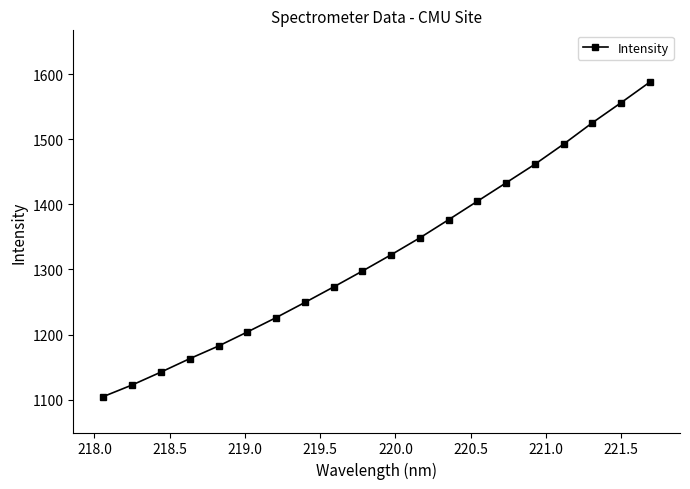

Reading left to right, list all the values displayed in this chart.

1104.8	1122.5	1142.3	1162.9	1182.3	1203.9	1225.9	1249.2	1273.0	1297.4	1322.5	1348.5	1376.4	1404.7	1433.0	1461.5	1492.5	1525.2	1556.1	1587.8